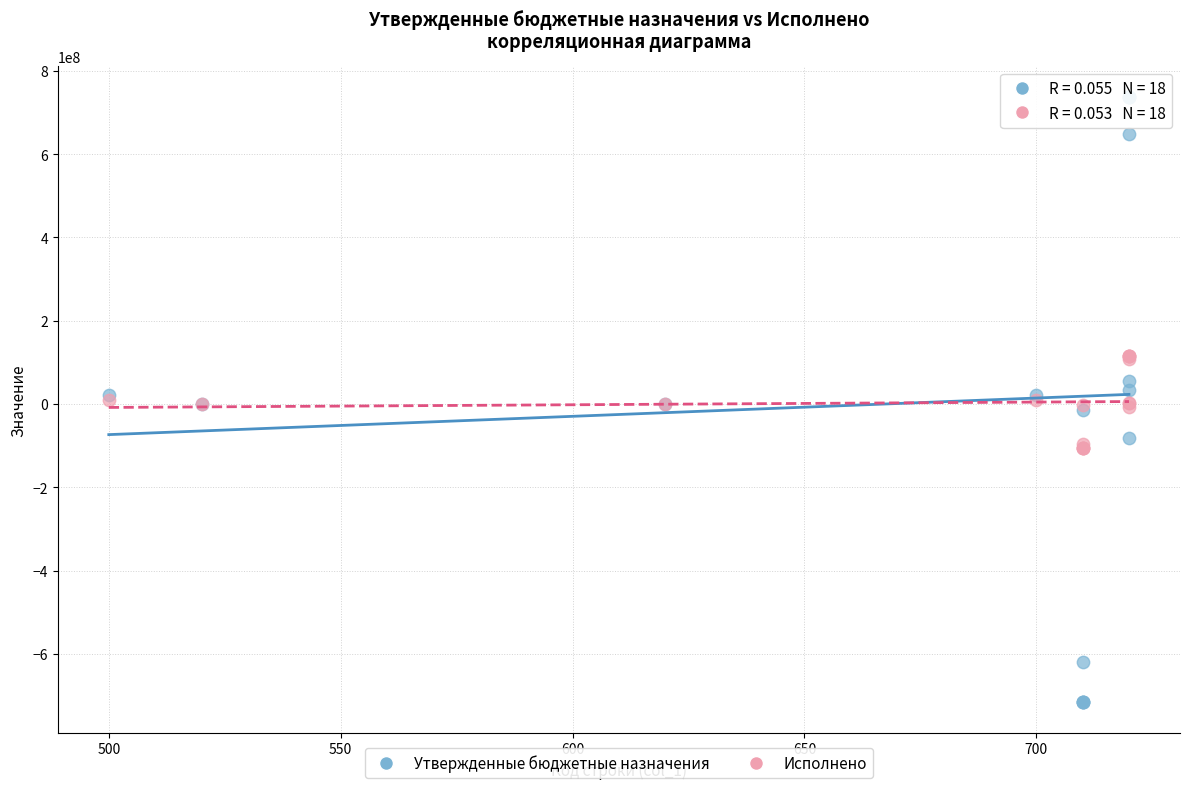

Which series has the widest spread of Y values?

Утвержденные бюджетные назначения